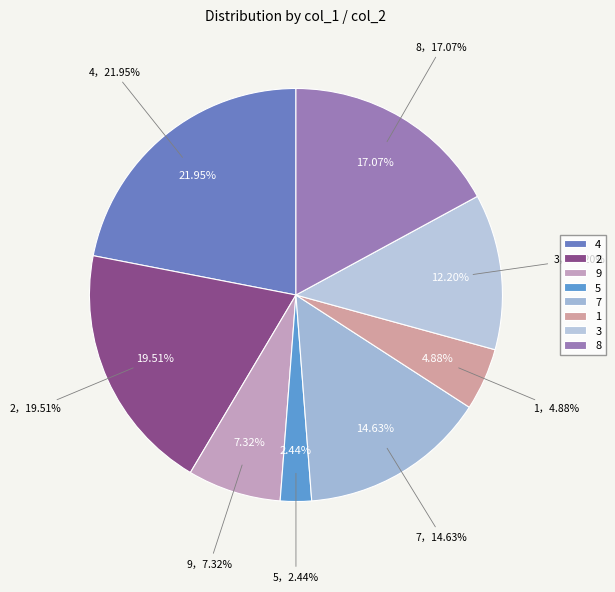

Is there a majority slice in this chart?

No